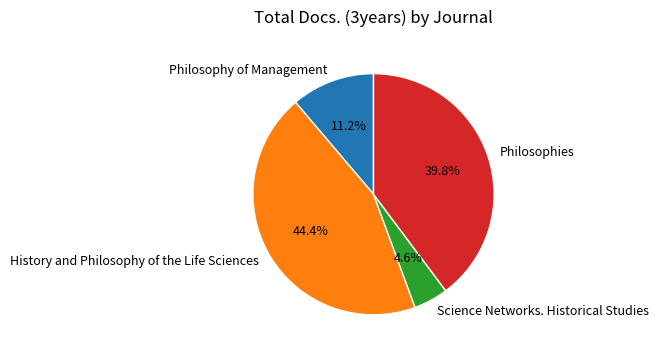

To the nearest percent, what is the difference between the History and Philosophy of the Life Sciences and Science Networks. Historical Studies slice percentages?

40%